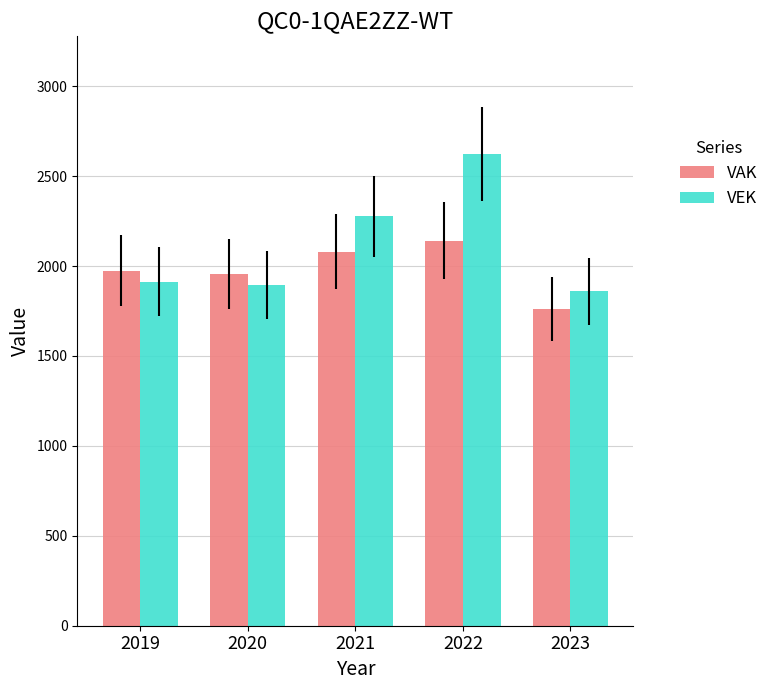

Which series changed the most between 2019 and 2021?

VEK